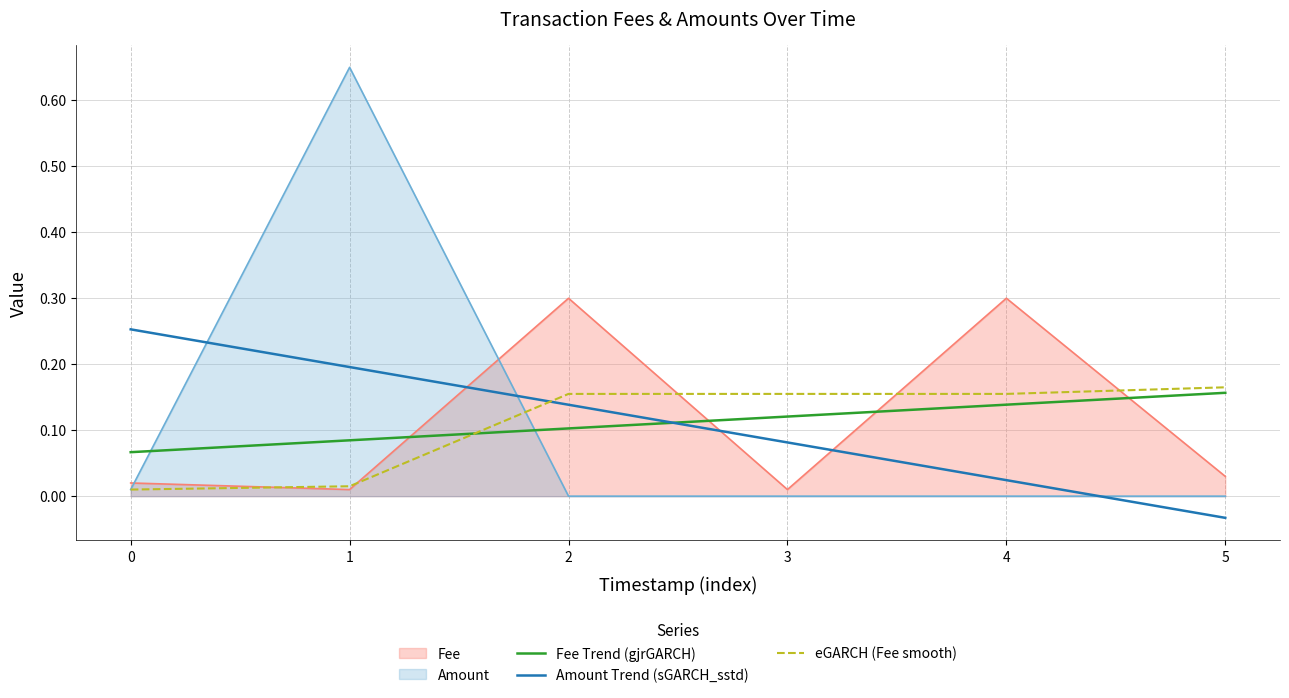

What are all the series names shown in the legend?

Fee, Amount, Fee Trend (gjrGARCH), Amount Trend (sGARCH_sstd), eGARCH (Fee smooth)